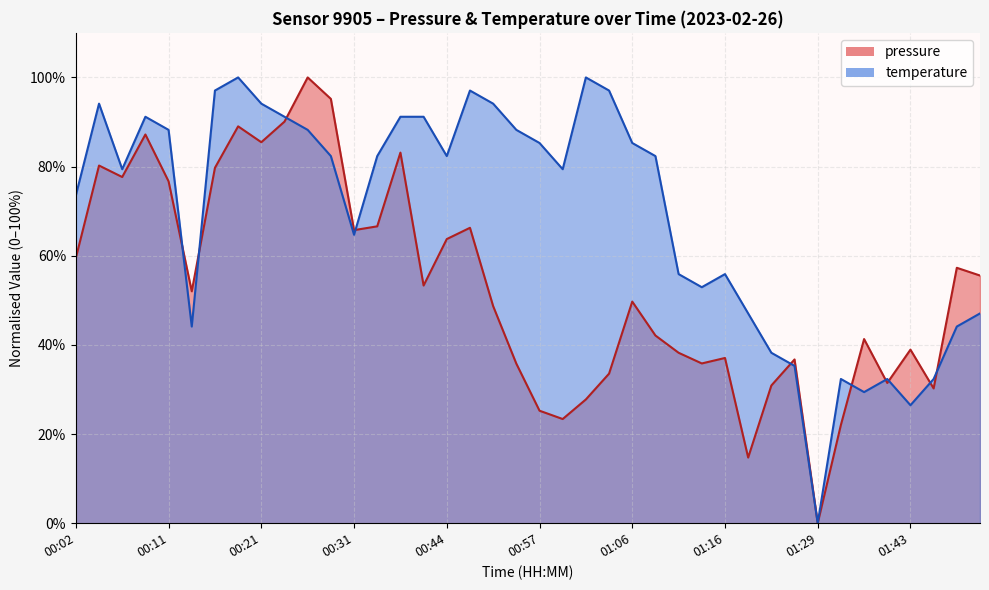

Reading left to right, extract all data points from this chart.

pressure: 00:02=59.5	00:04=80.2	00:07=77.7	00:09=87.2	00:11=76.7	00:14=52.0	00:17=79.7	00:19=89.0	00:21=85.5	00:24=90.1	00:26=100.0	00:29=95.2	00:31=65.7	00:34=66.6	00:36=83.1	00:42=53.3	00:44=63.7	00:47=66.3	00:52=48.7	00:54=35.8	00:57=25.2	00:59=23.4	01:02=27.8	01:04=33.6	01:06=49.7	01:09=42.1	01:11=38.2	01:14=35.8	01:16=37.1	01:21=14.7	01:24=30.9	01:26=36.7	01:29=0.0	01:32=22.1	01:35=41.3	01:38=31.5	01:43=38.9	01:48=30.2	01:54=57.3	01:56=55.6
temperature: 00:02=73.5	00:04=94.1	00:07=79.4	00:09=91.2	00:11=88.2	00:14=44.1	00:17=97.1	00:19=100.0	00:21=94.1	00:24=91.2	00:26=88.2	00:29=82.4	00:31=64.7	00:34=82.4	00:36=91.2	00:42=91.2	00:44=82.4	00:47=97.1	00:52=94.1	00:54=88.2	00:57=85.3	00:59=79.4	01:02=100.0	01:04=97.1	01:06=85.3	01:09=82.4	01:11=55.9	01:14=52.9	01:16=55.9	01:21=47.1	01:24=38.2	01:26=35.3	01:29=0.0	01:32=32.4	01:35=29.4	01:38=32.4	01:43=26.5	01:48=32.4	01:54=44.1	01:56=47.1